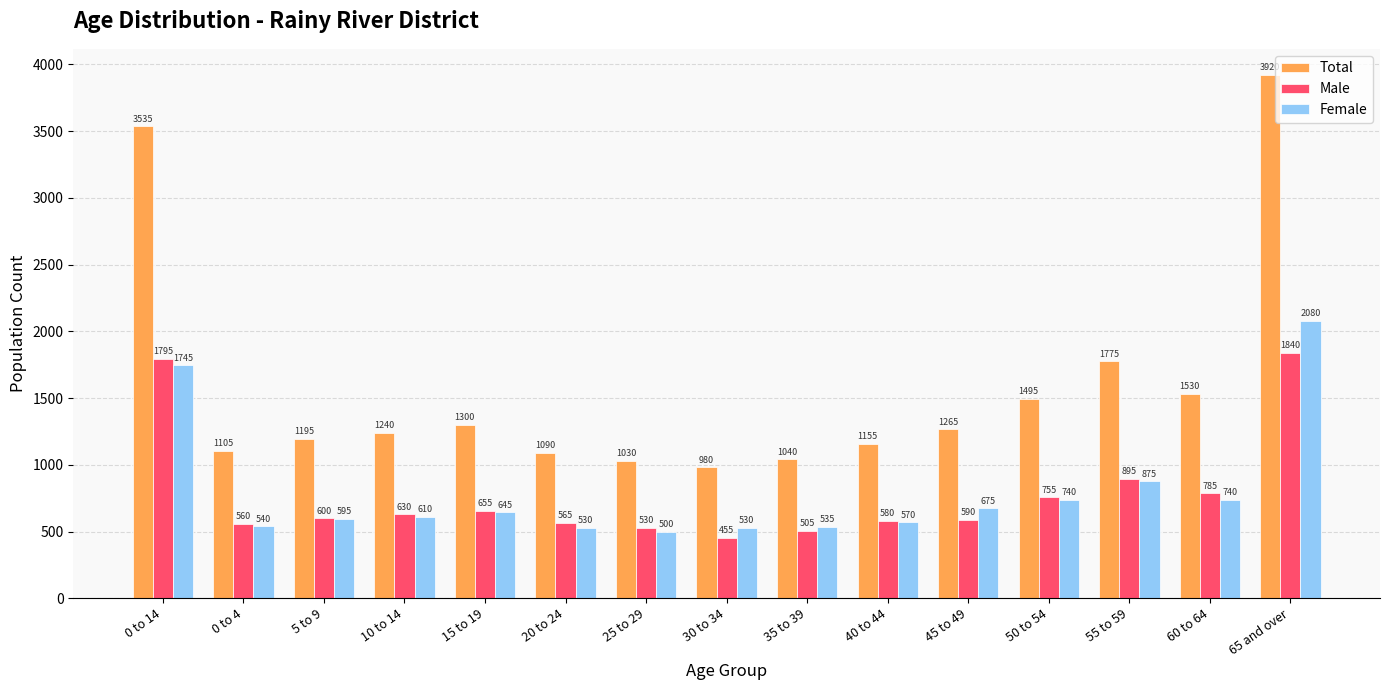

At how many categories does at least one series exceed 2924?

2